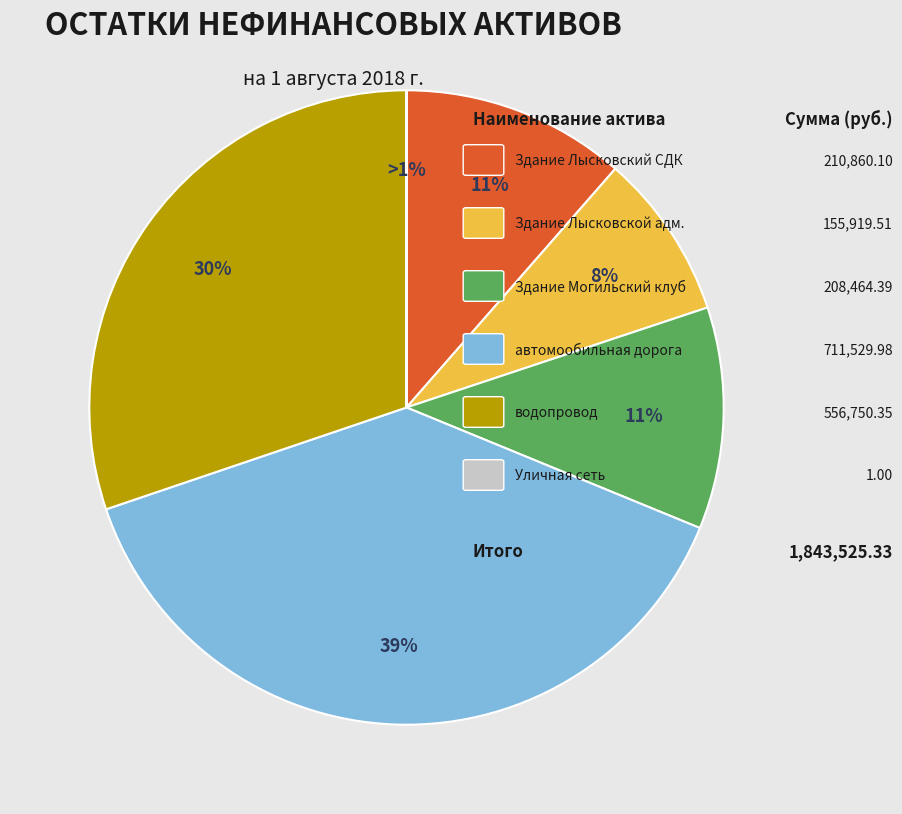

Which category has the smallest portion of the pie?

Уличная сеть